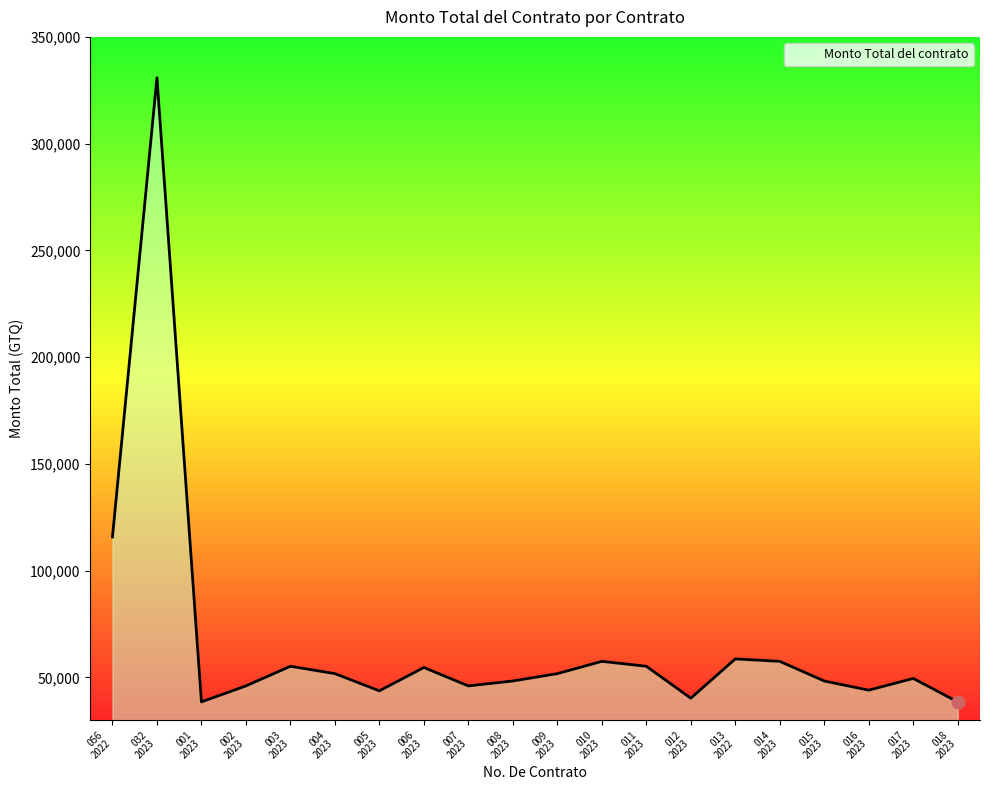

What is the maximum value shown in the chart?

330858